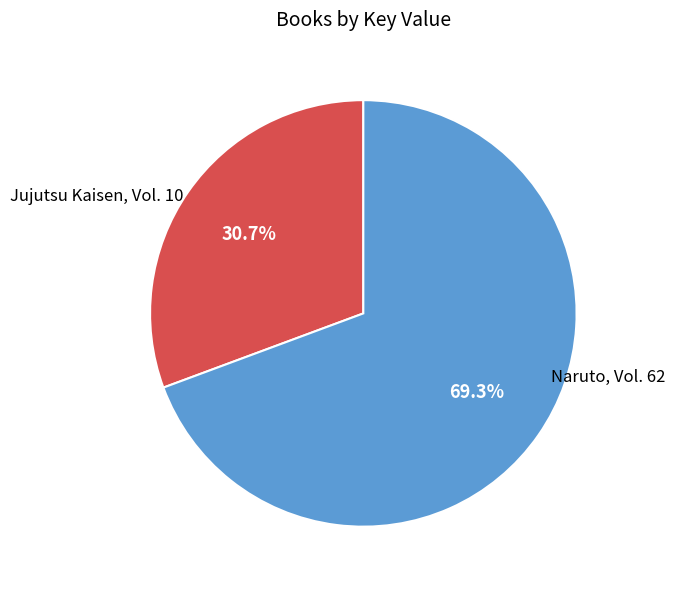

To the nearest percent, what percentage of the pie is Naruto, Vol. 62?

69%